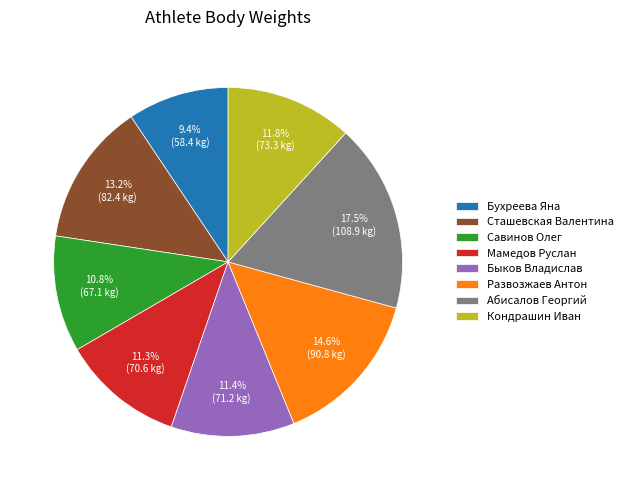

Which slice is the smallest?

Бухреева Яна